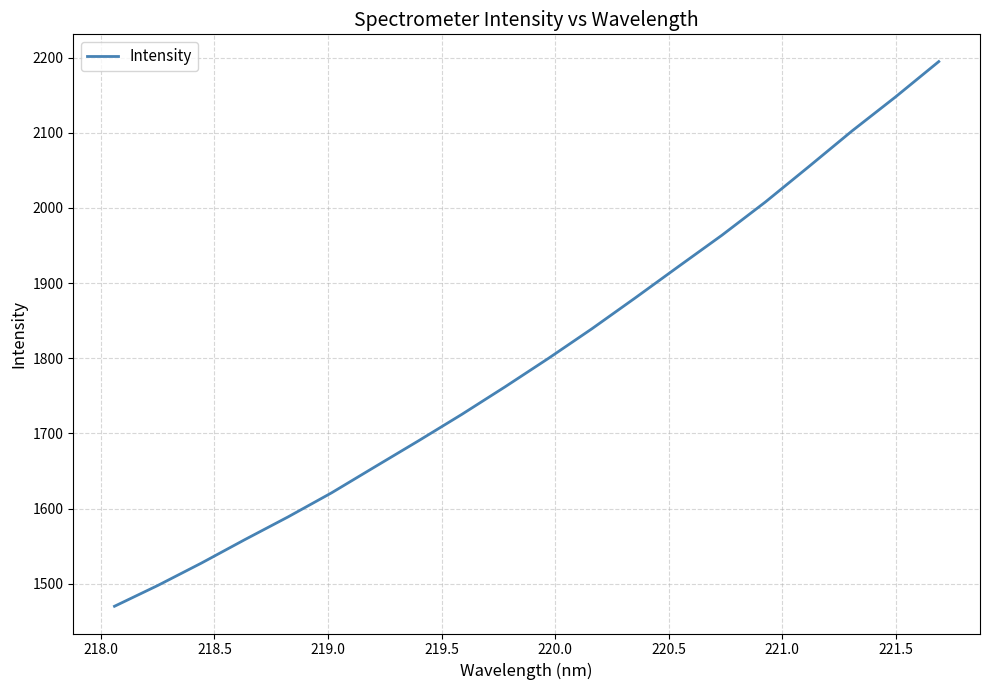

What is the maximum value shown in the chart?

2194.7